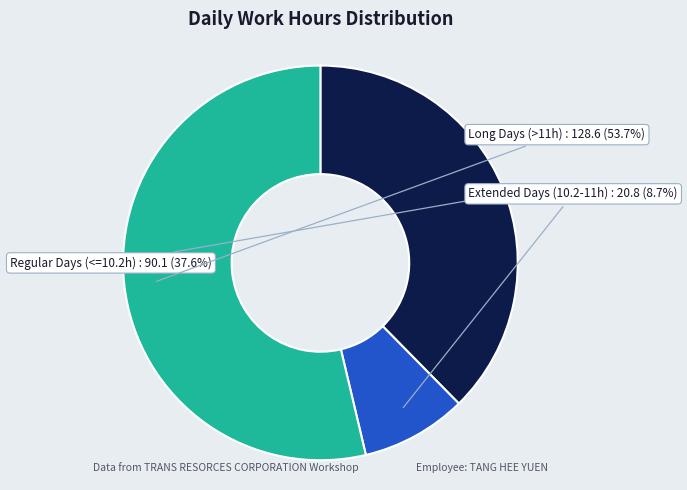

Is there a majority slice in this chart?

Yes